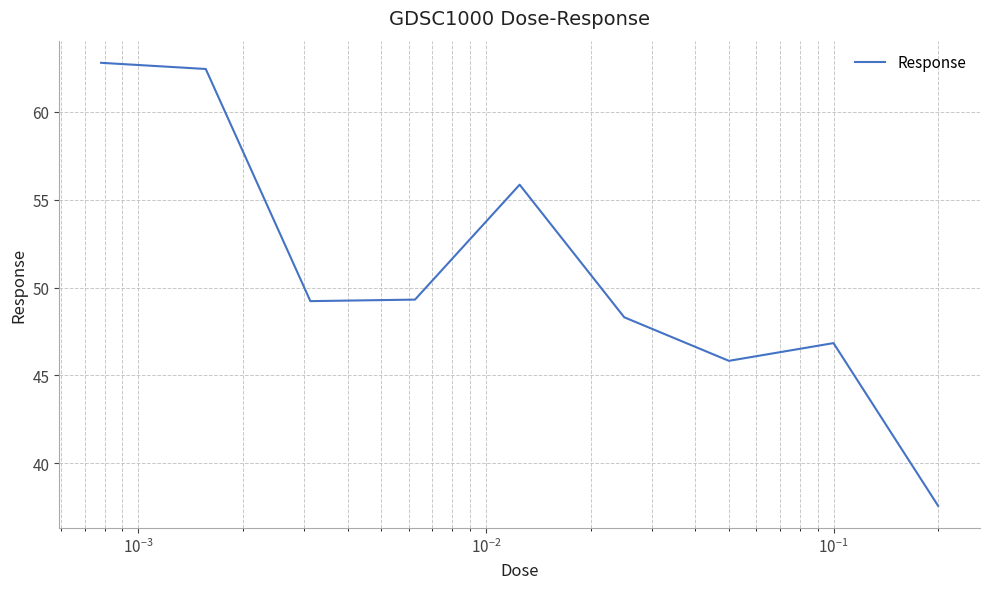

How many values are below 49?

4